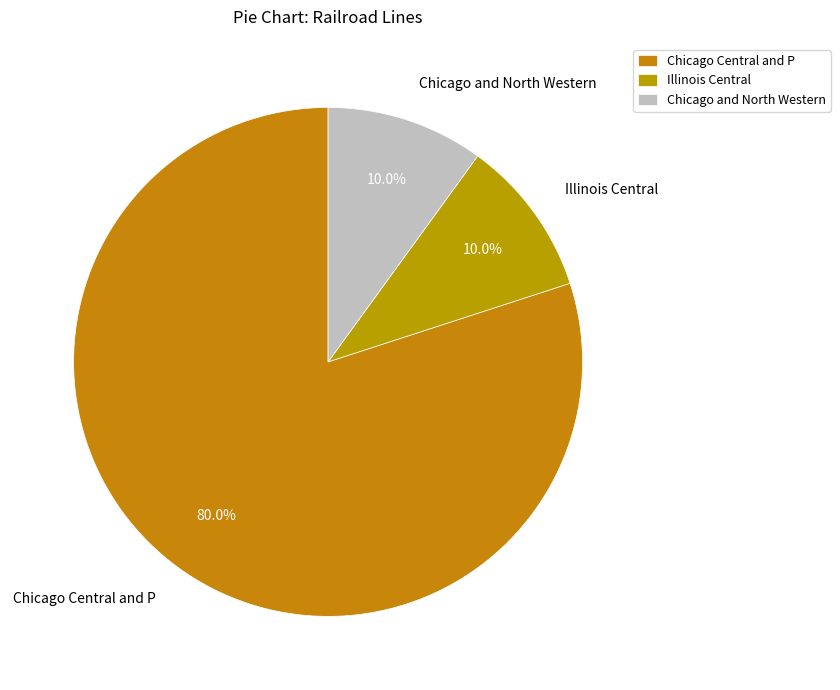

Is there any slice that represents more than half of the pie?

Yes